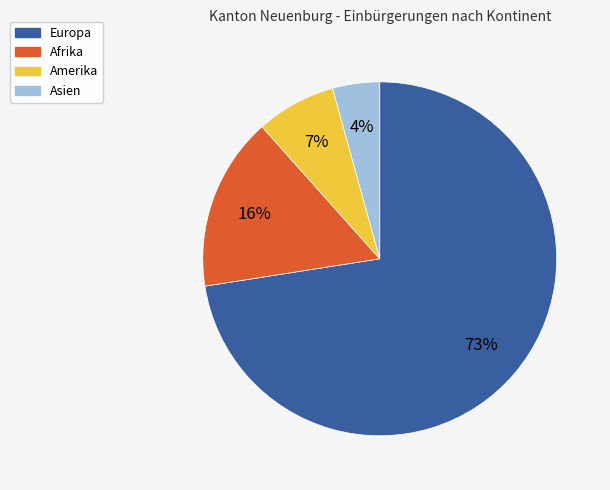

What is the smallest slice in the pie chart?

Asien